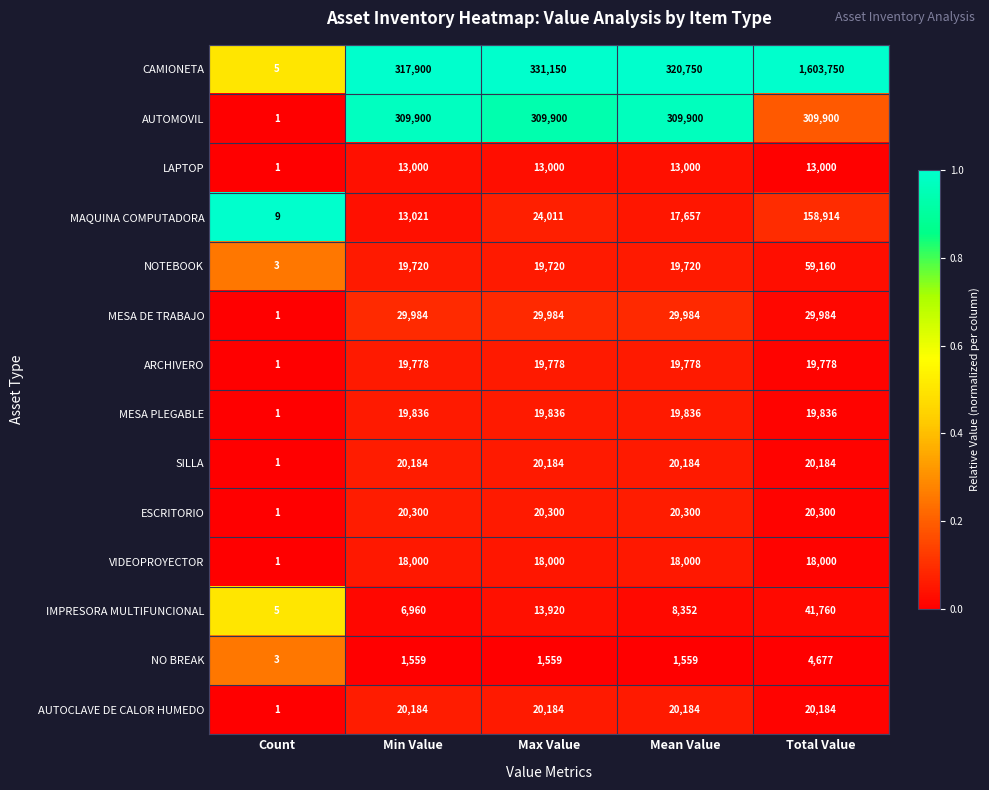

Between Max Value and Total Value, which series saw the biggest shift?

CAMIONETA